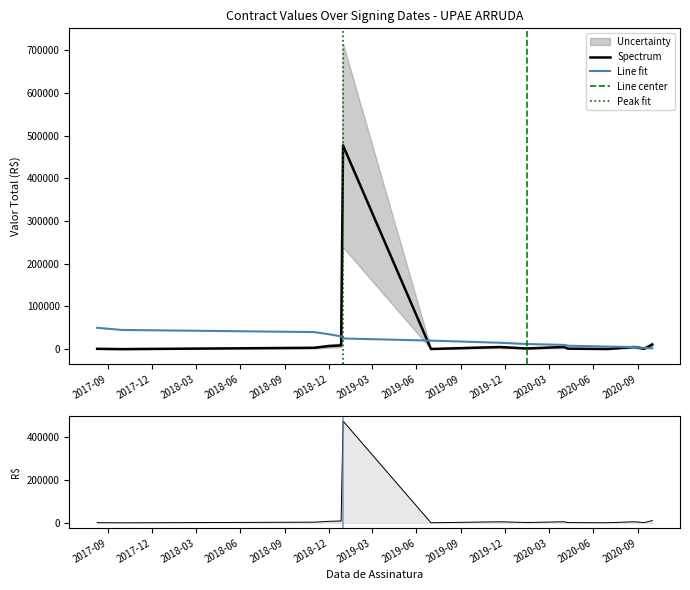

What is the smallest value displayed?

103.0